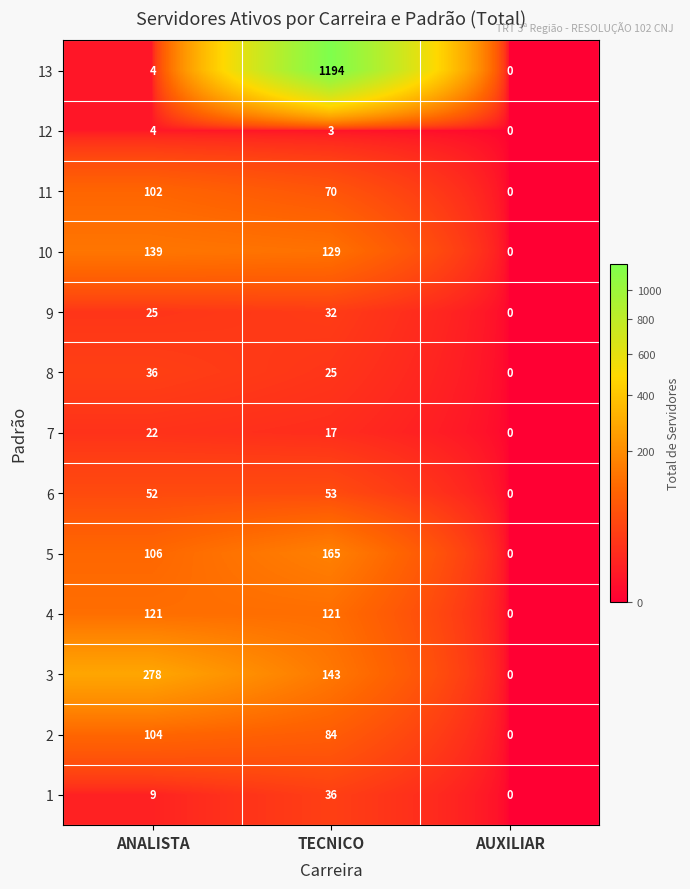

At which category does the chart reach its minimum across all series?

AUXILIAR